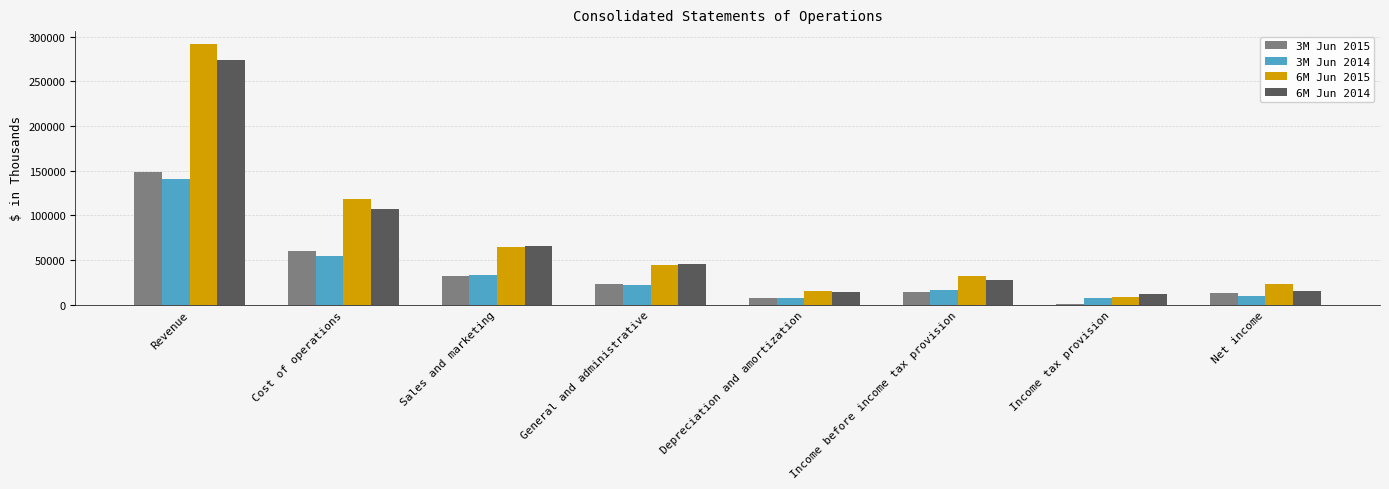

What is the greatest value displayed?

291663